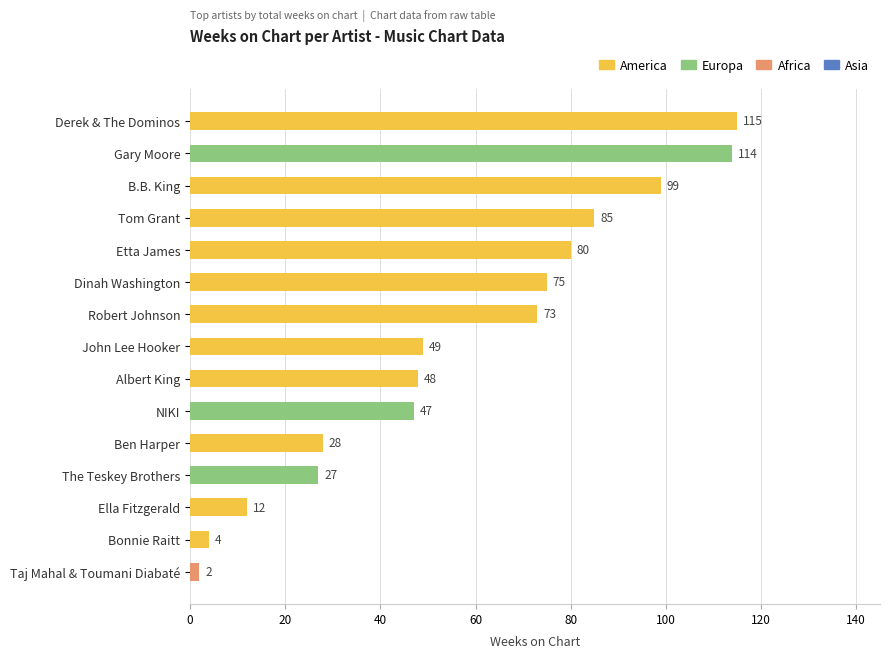

List the labels in order of value, smallest first.

Taj Mahal & Toumani Diabaté, Bonnie Raitt, Ella Fitzgerald, The Teskey Brothers, Ben Harper, NIKI, Albert King, John Lee Hooker, Robert Johnson, Dinah Washington, Etta James, Tom Grant, B.B. King, Gary Moore, Derek & The Dominos